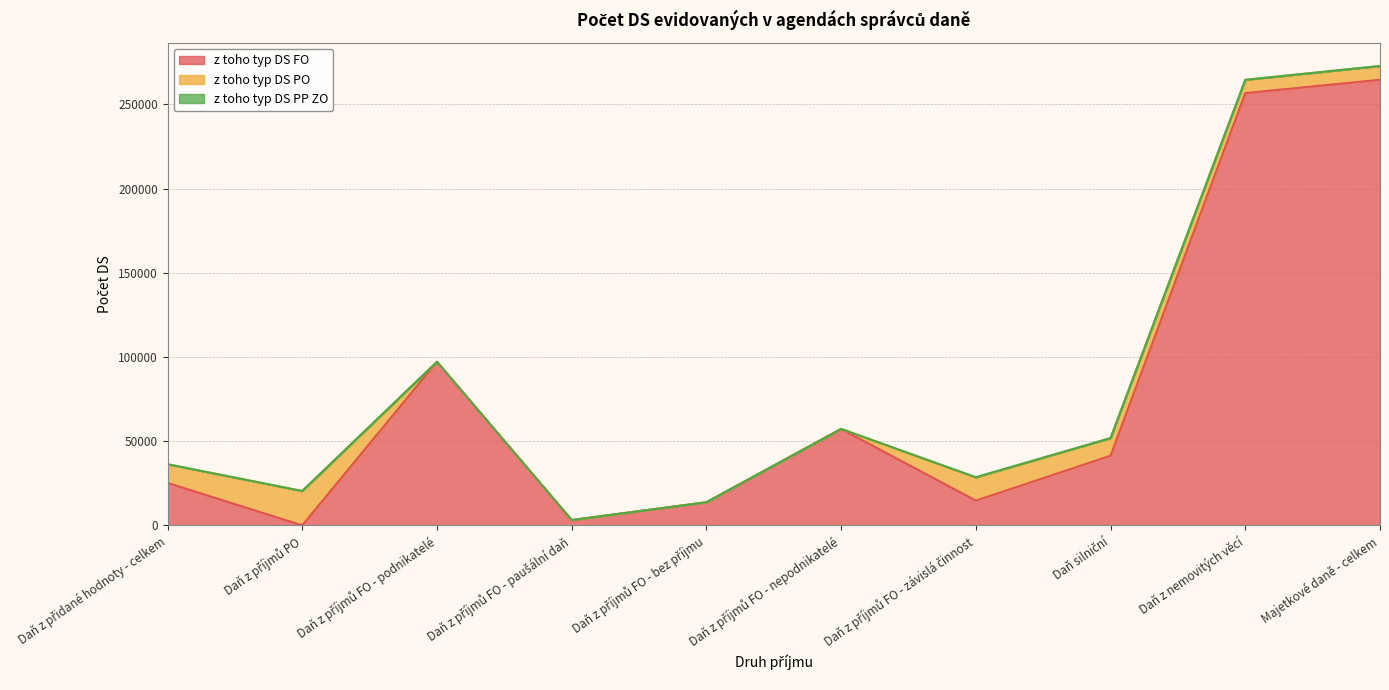

Which series has the largest total across all categories?

z toho typ DS FO